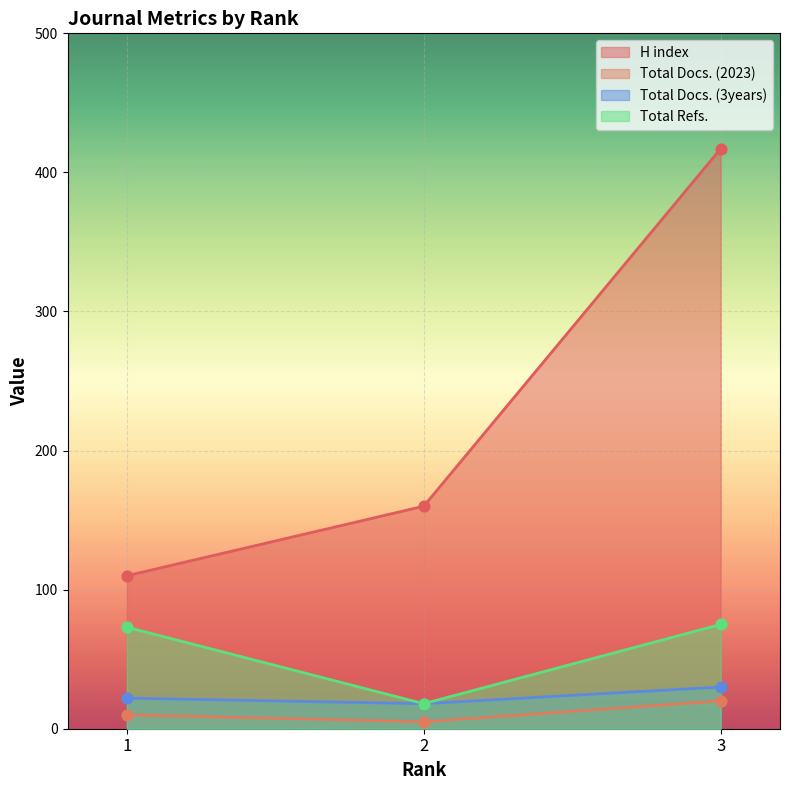

Which series contains the highest Y value?

H index